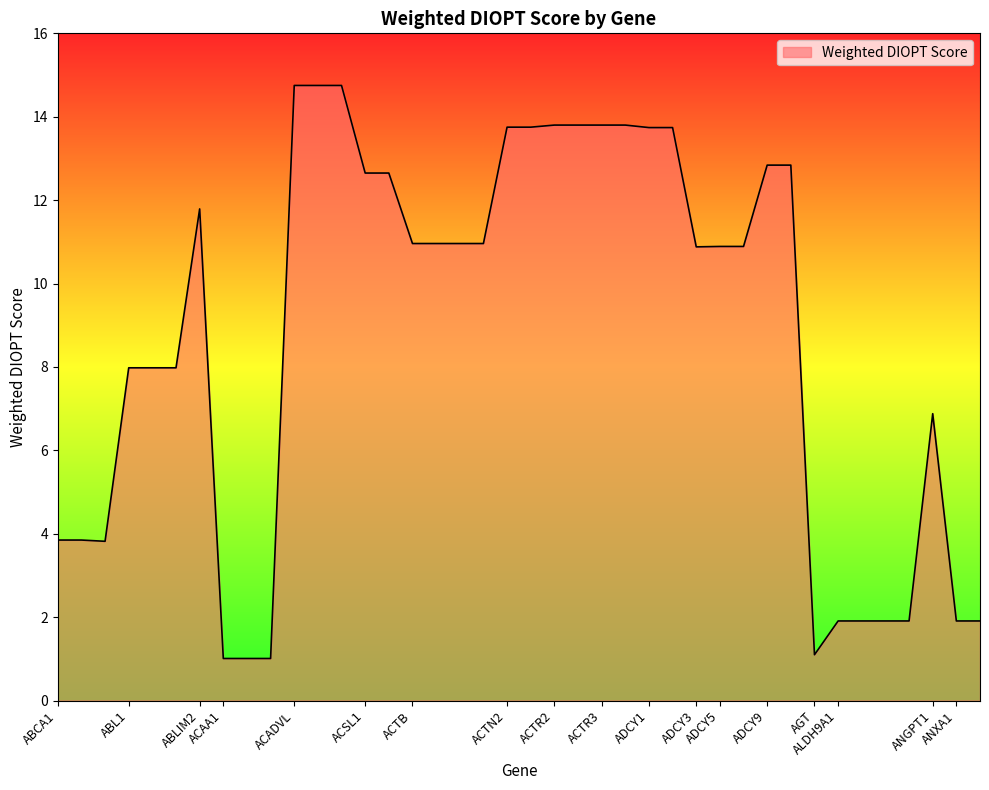

What is the difference between the maximum and minimum values?

13.7